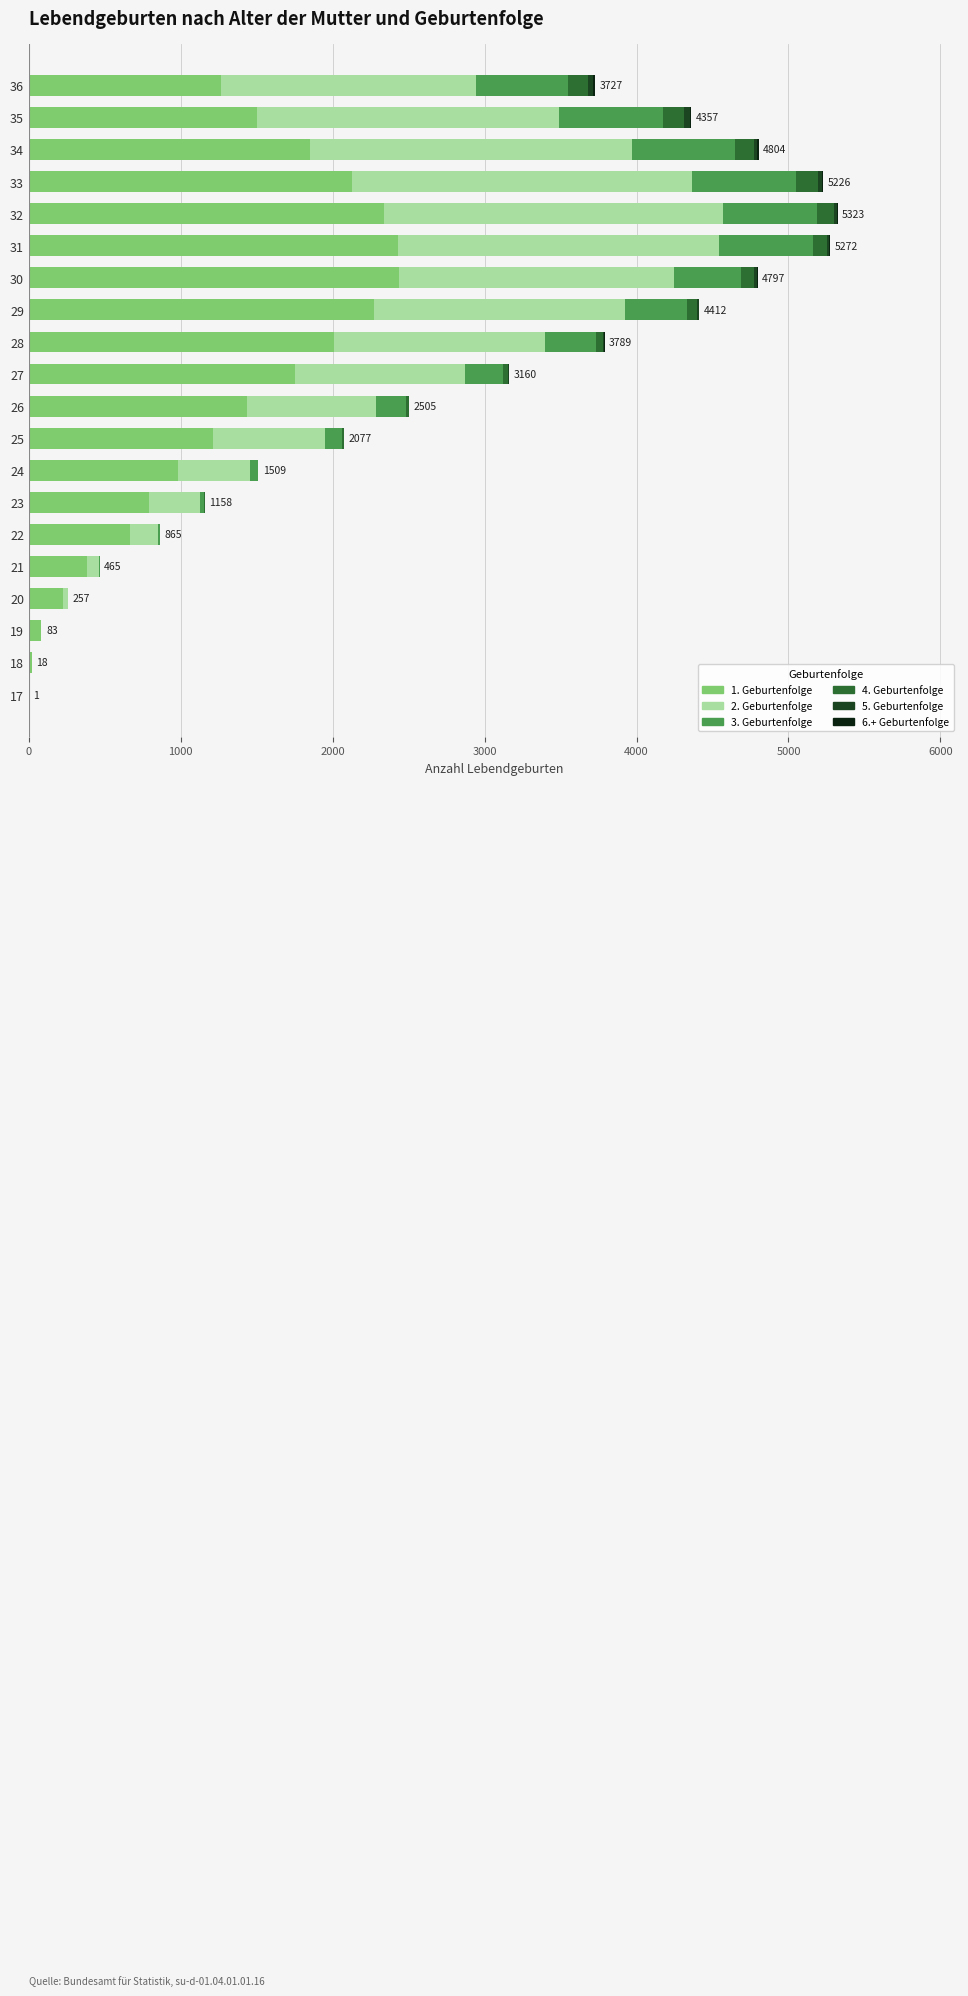

Count the number of data series in this chart.

6